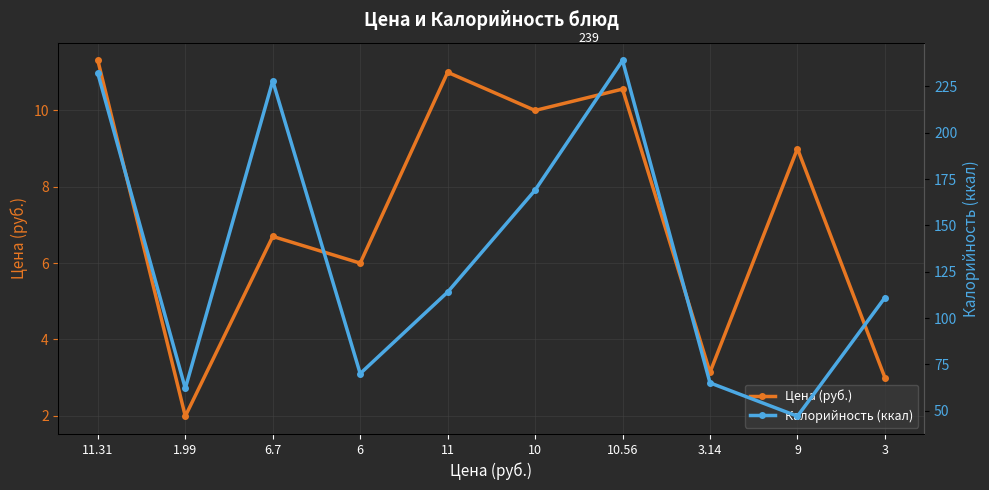

What is the difference between the second highest and second lowest values in the Цена (руб.) series?

8.0